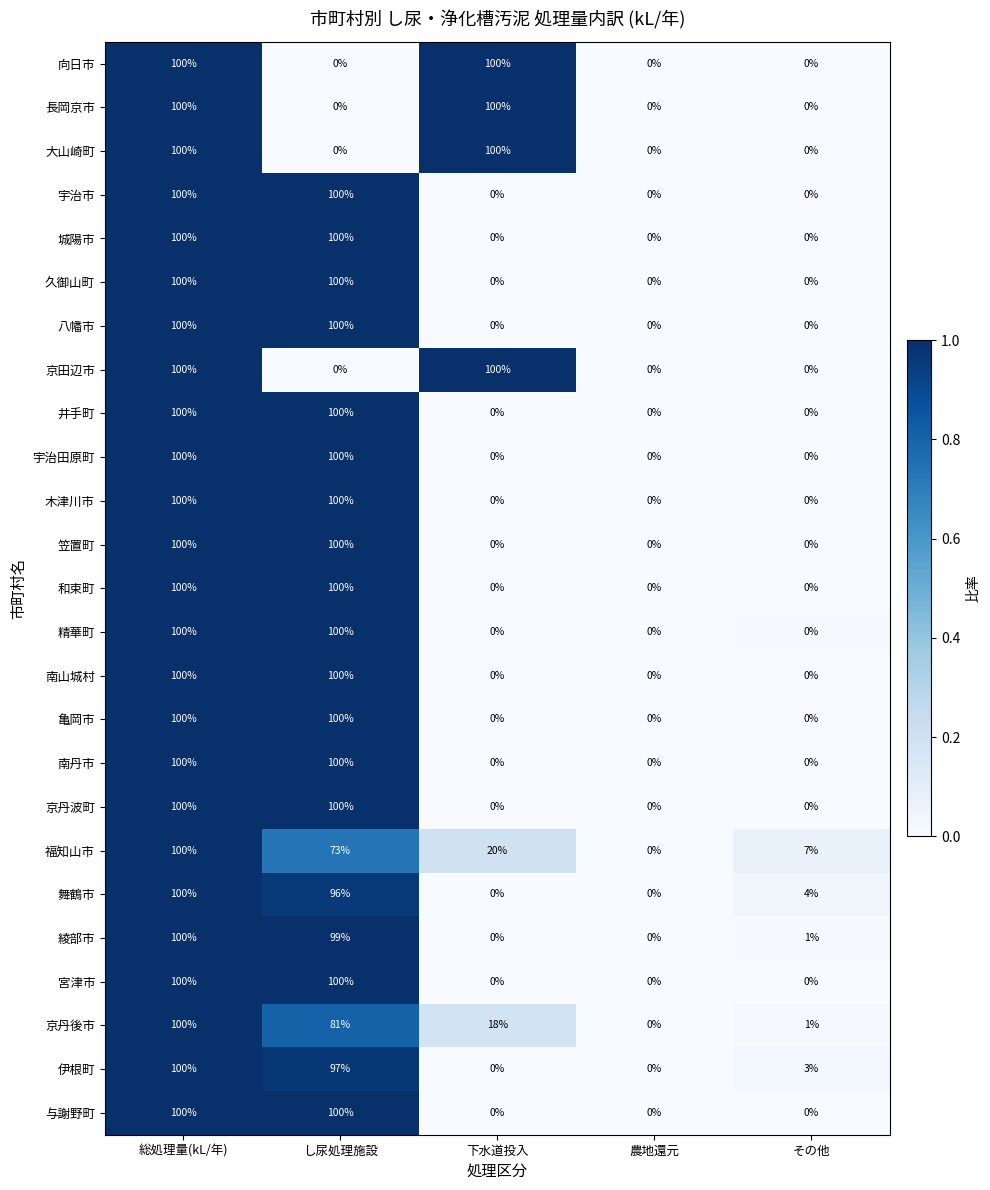

What is the spread (max minus min) of values at その他?

7